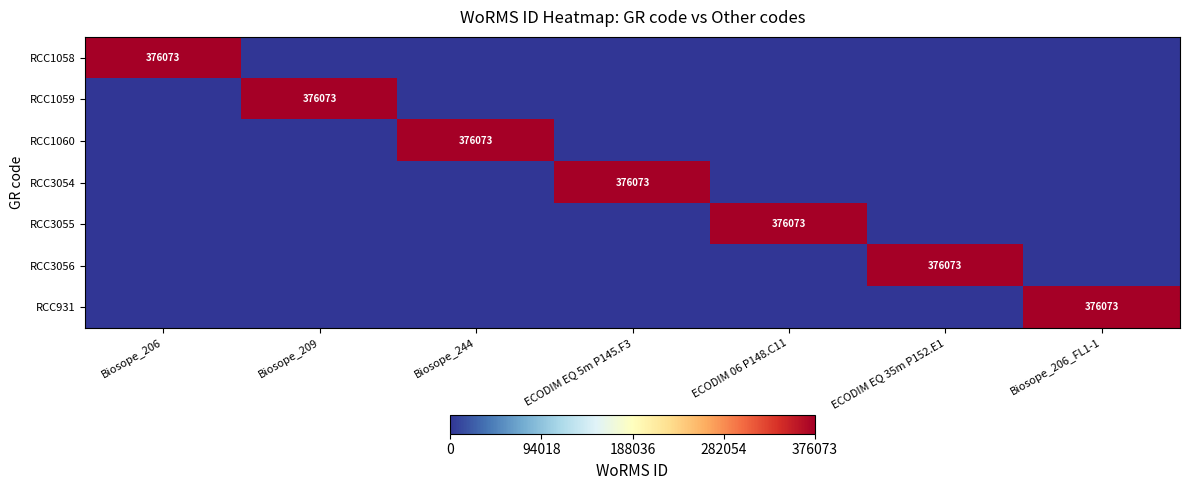

True or false: RCC3055 has a value of 661576 at ECODIM 06 P148.C11.

False